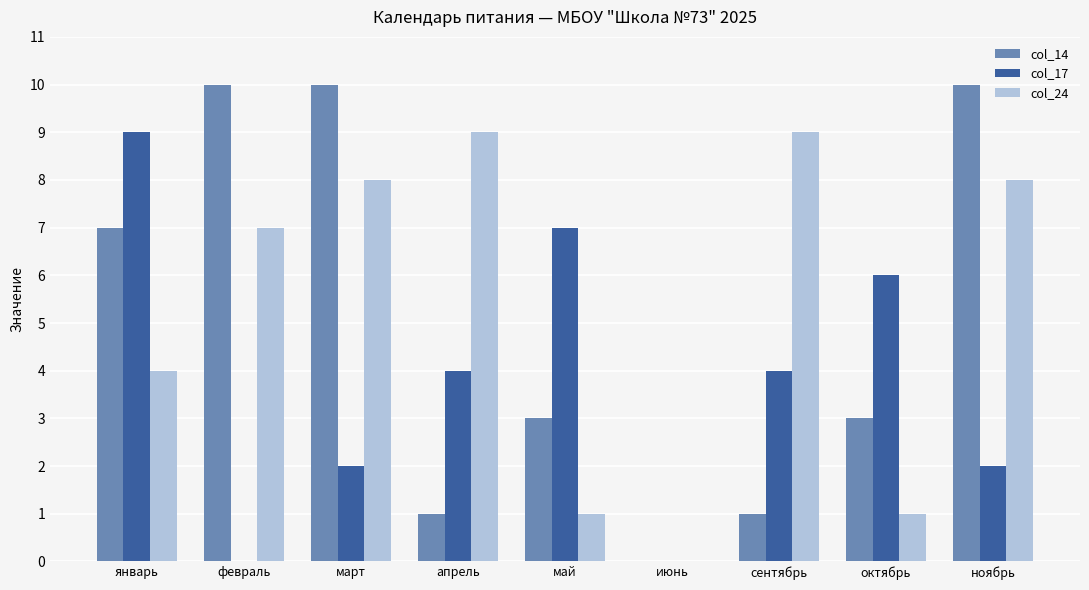

What is the maximum value for col_17?

9